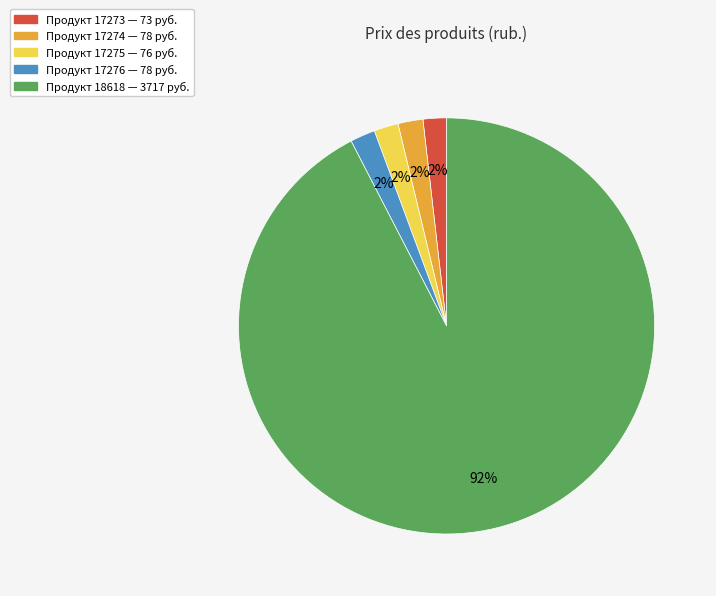

Is there a majority slice in this chart?

Yes